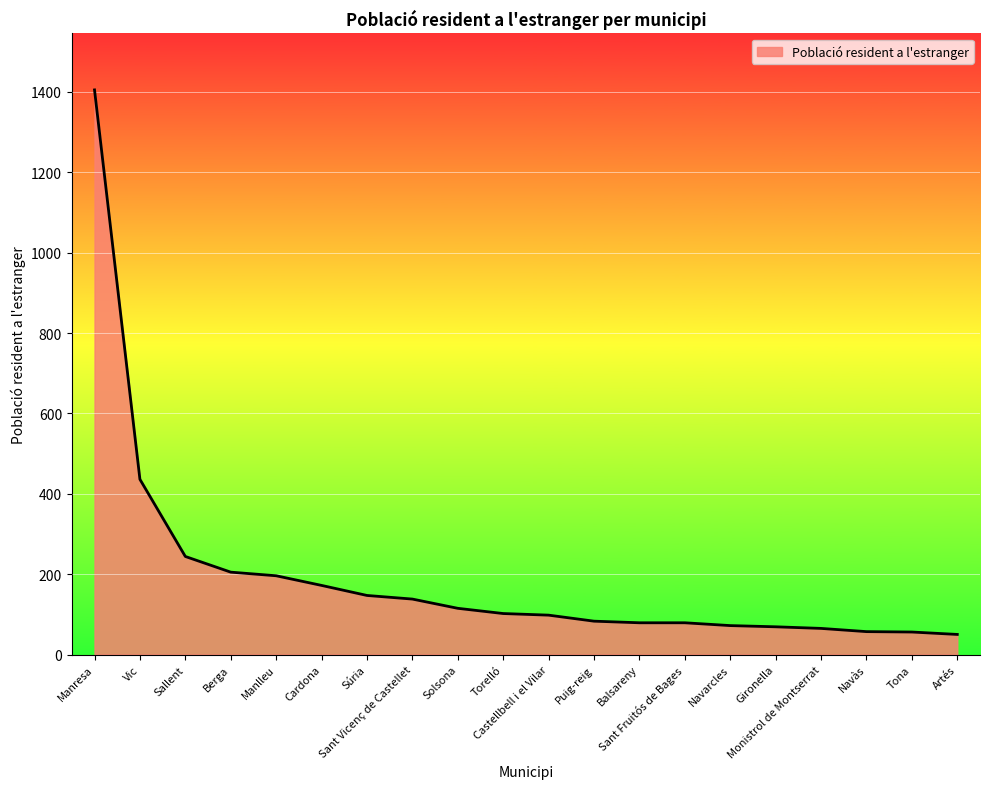

At which label does the data first exceed 102?

Manresa